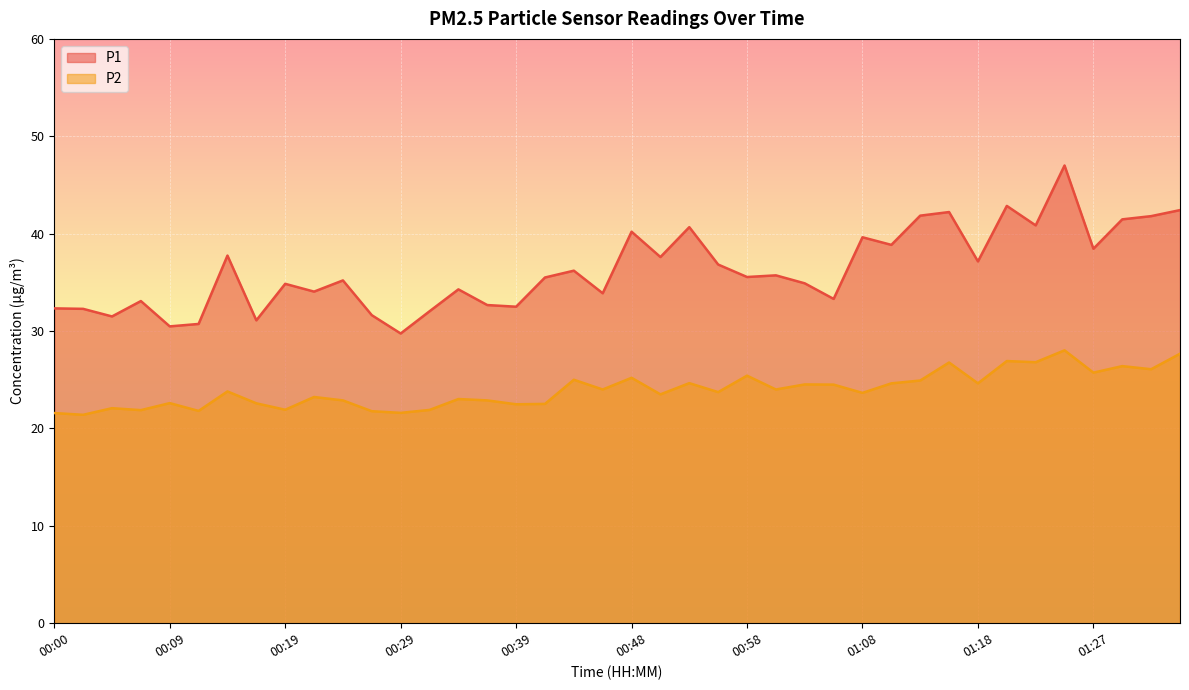

Is it true that P2 equals 21.6 at 00:00?

True